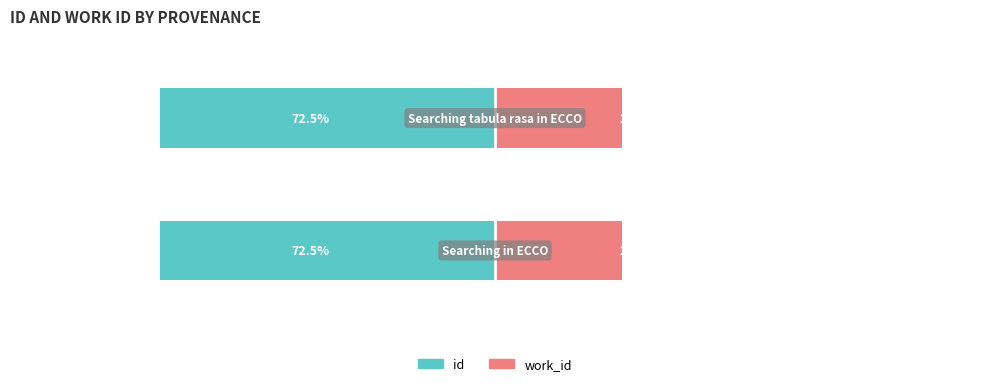

What are all the series names shown in the legend?

id, work_id